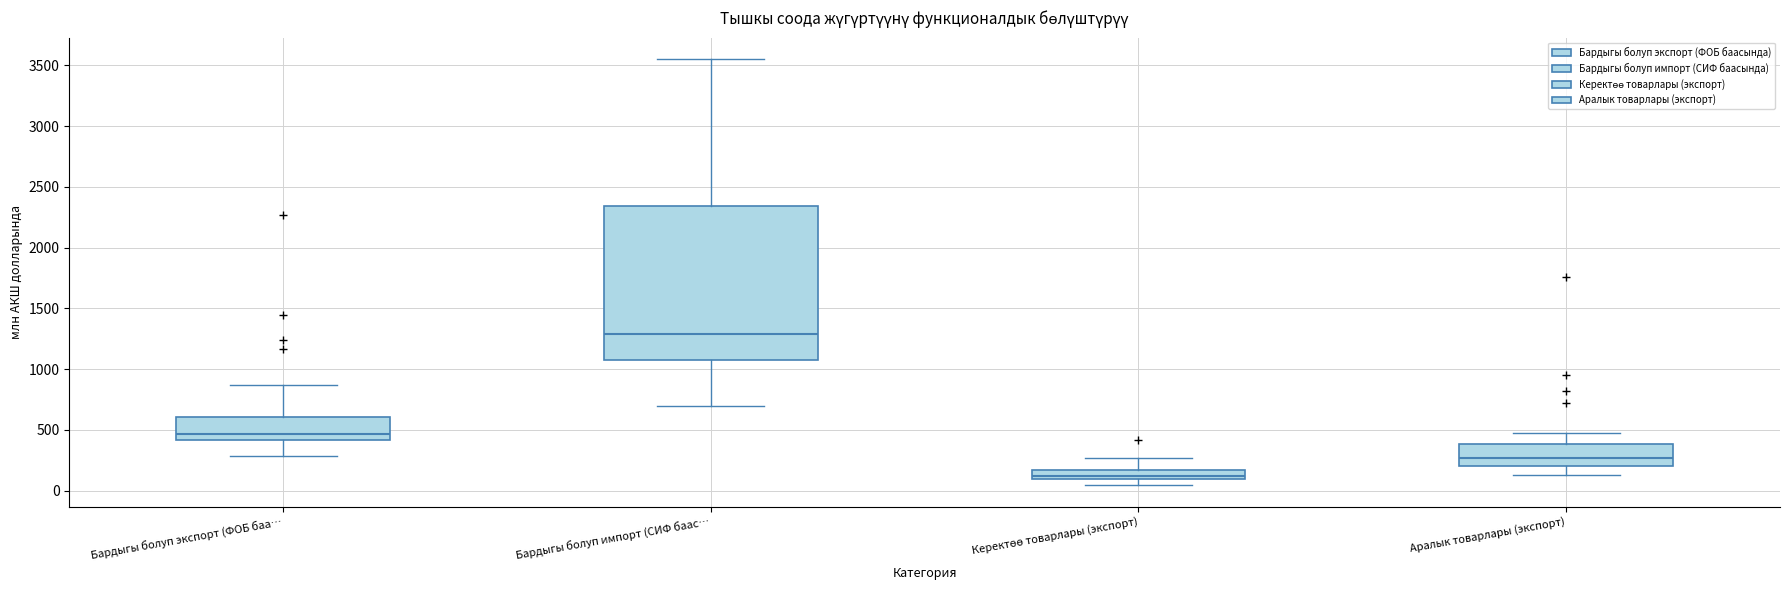

Where does the median line of the box for Бардыгы болуп импорт (СИФ баас… sit on the y-axis? The values are not printed on the chart, so give them approximately, as read against the axis.

1300